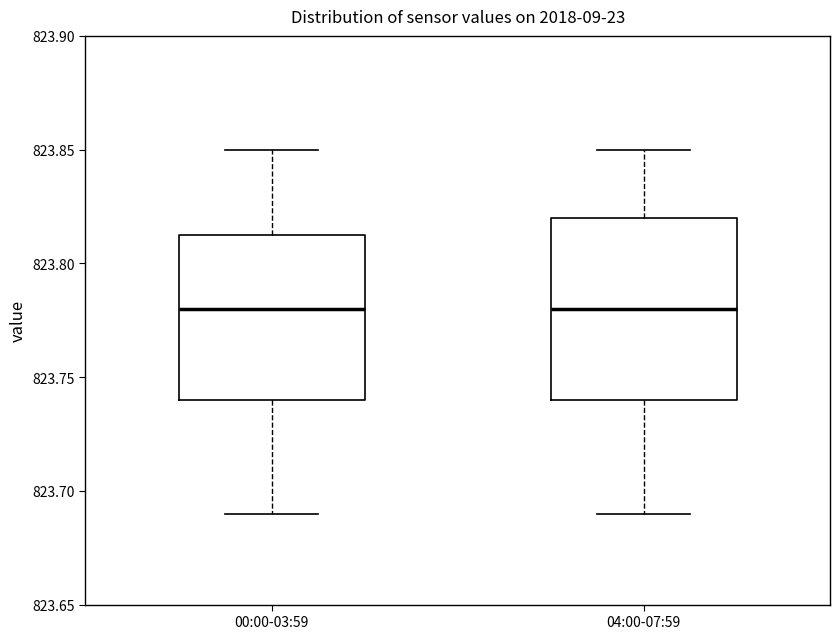

Where is the lower edge of the box for 00:00-03:59 on the y-axis? The values are not printed on the chart, so give them approximately, as read against the axis.

823.740